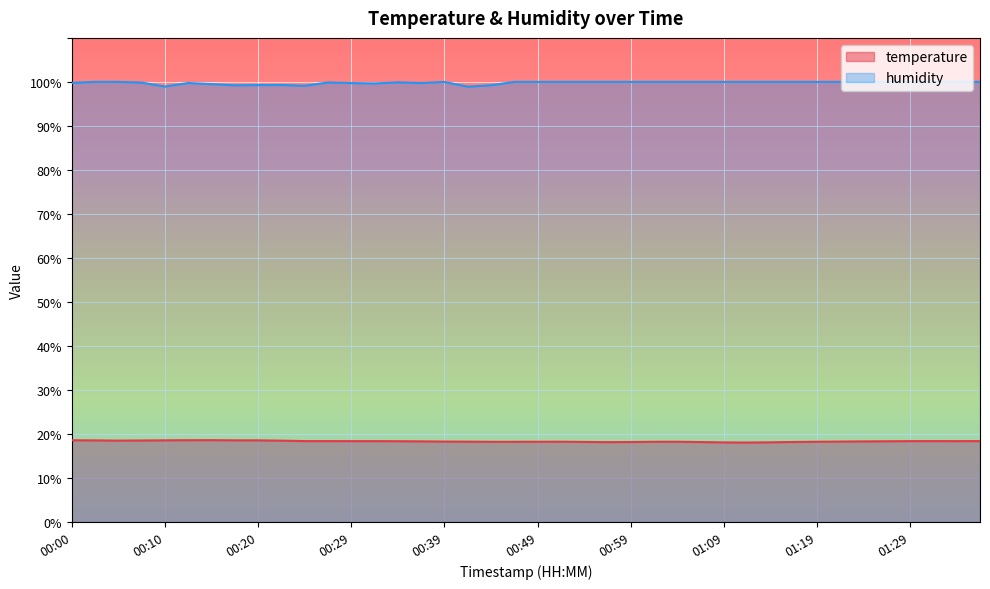

What is the sum of all temperature values?

733.6